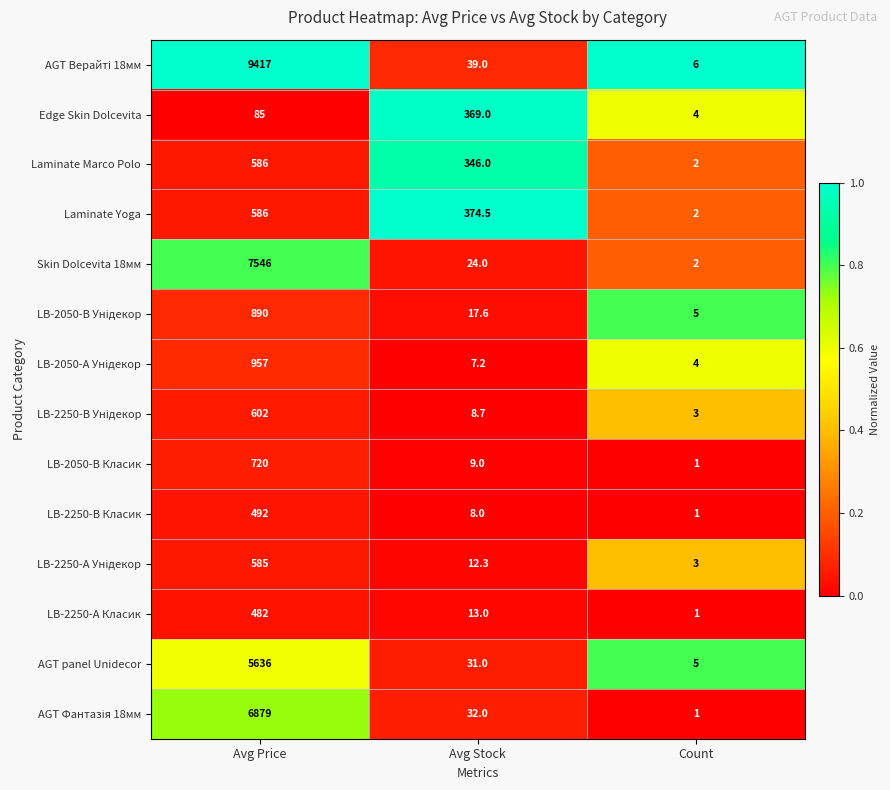

What is the total value across all series at Avg Stock?

1291.3